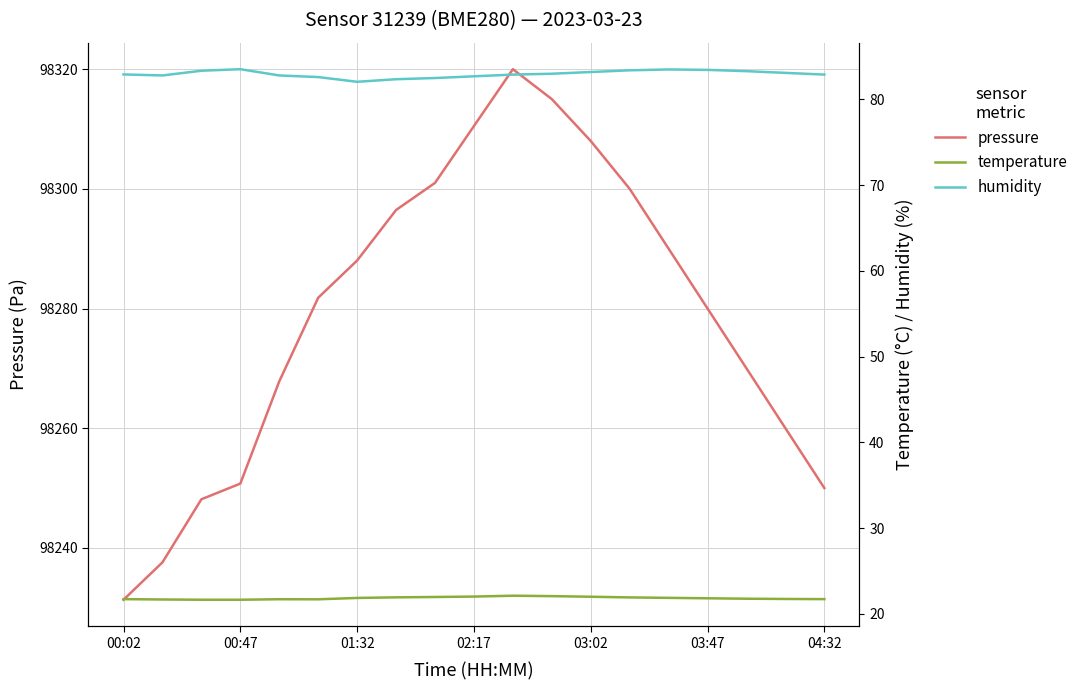

In pressure, how many points are higher than both neighbors (excluding endpoints)?

1